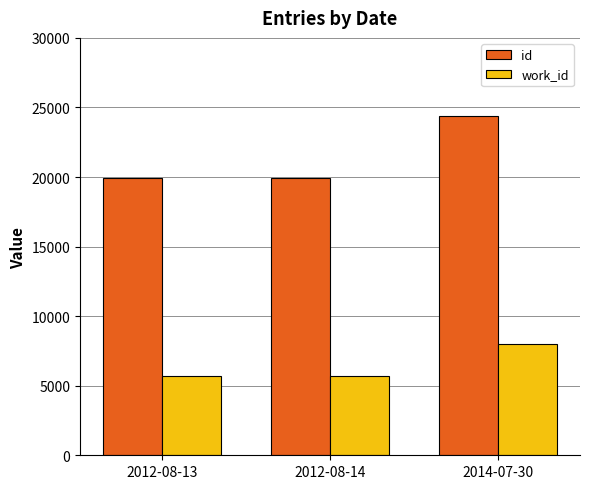

Which category has the highest value across all series?

2014-07-30